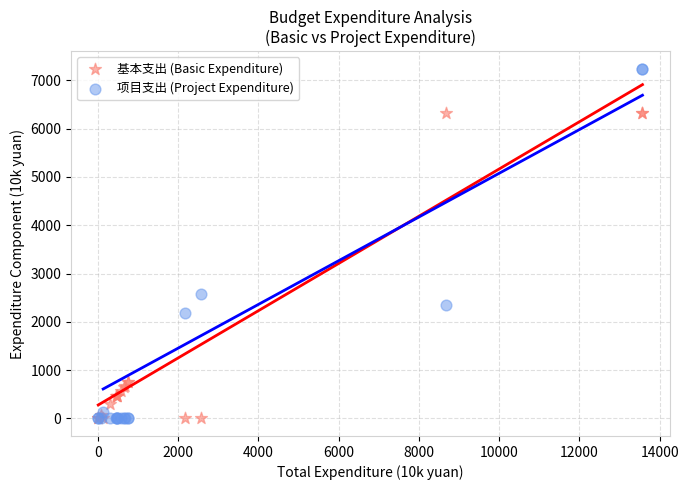

Which series has the widest spread of Y values?

项目支出 (Project Expenditure)